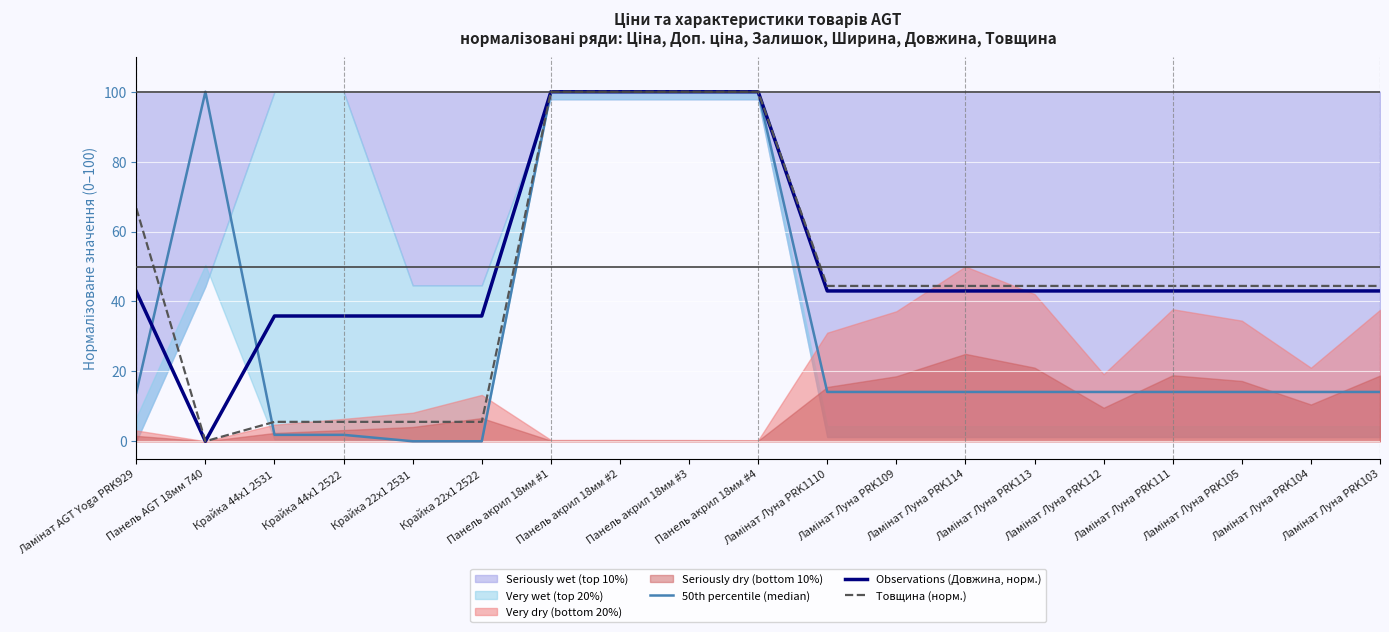

Which series changed the most between Ламінат AGT Yoga PRK929 and Панель AGT 18мм 740?

50th percentile (median)